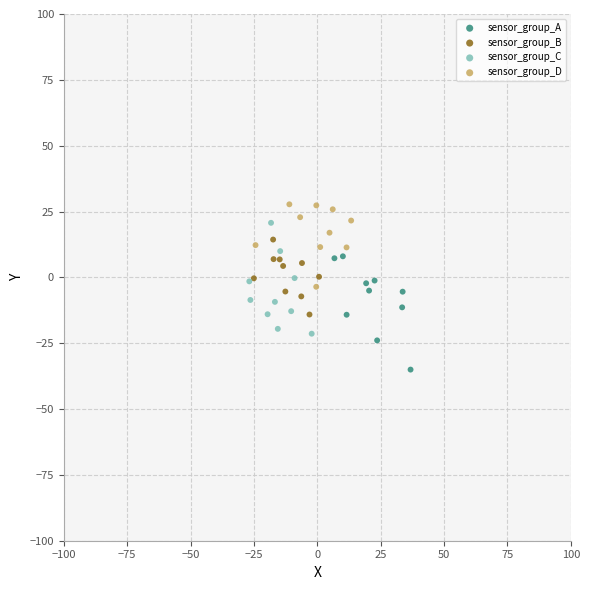

Which series contains the lowest Y value?

sensor_group_A